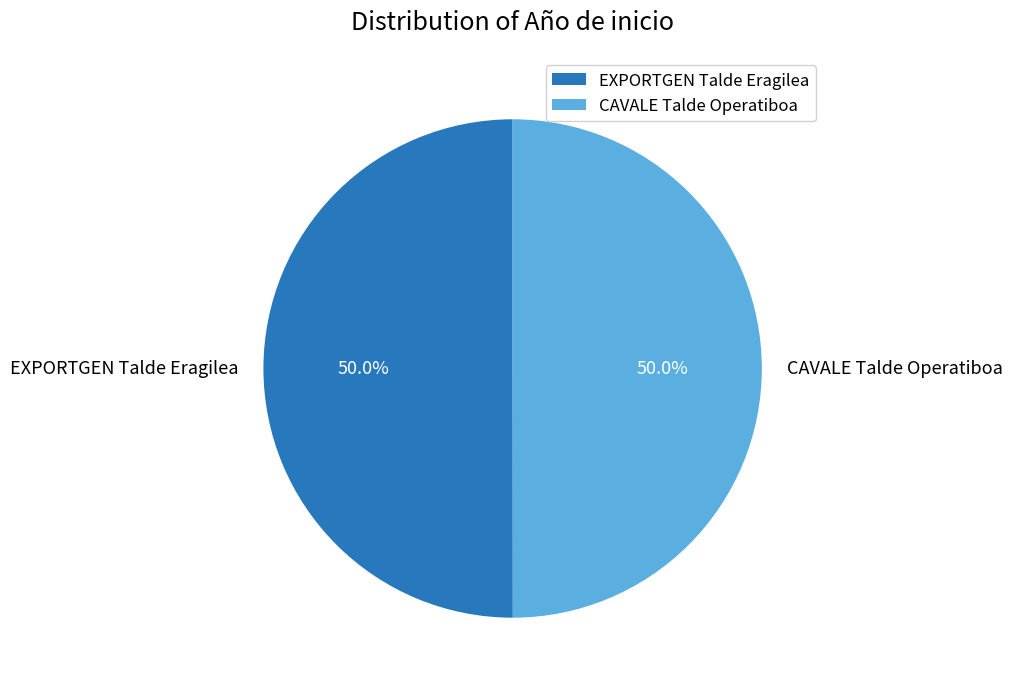

To the nearest percent, what percentage of the pie is EXPORTGEN Talde Eragilea?

50%